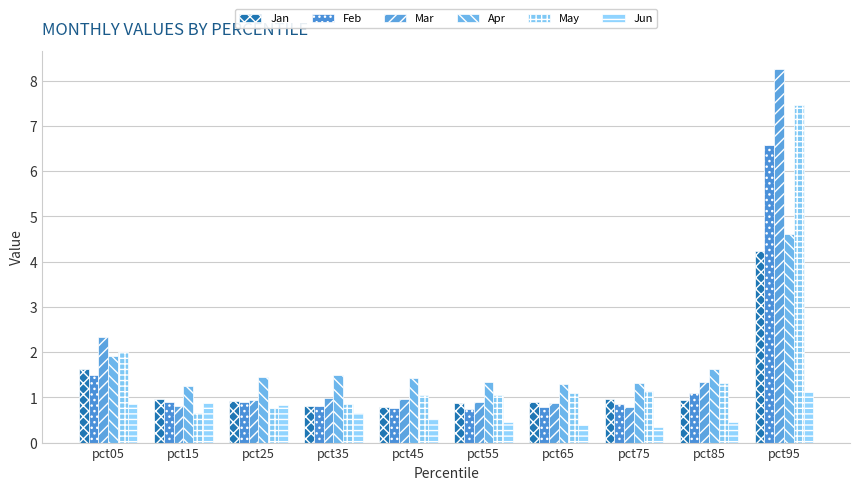

At pct55, list the series in order from largest to smallest.

Apr, May, Mar, Jan, Feb, Jun